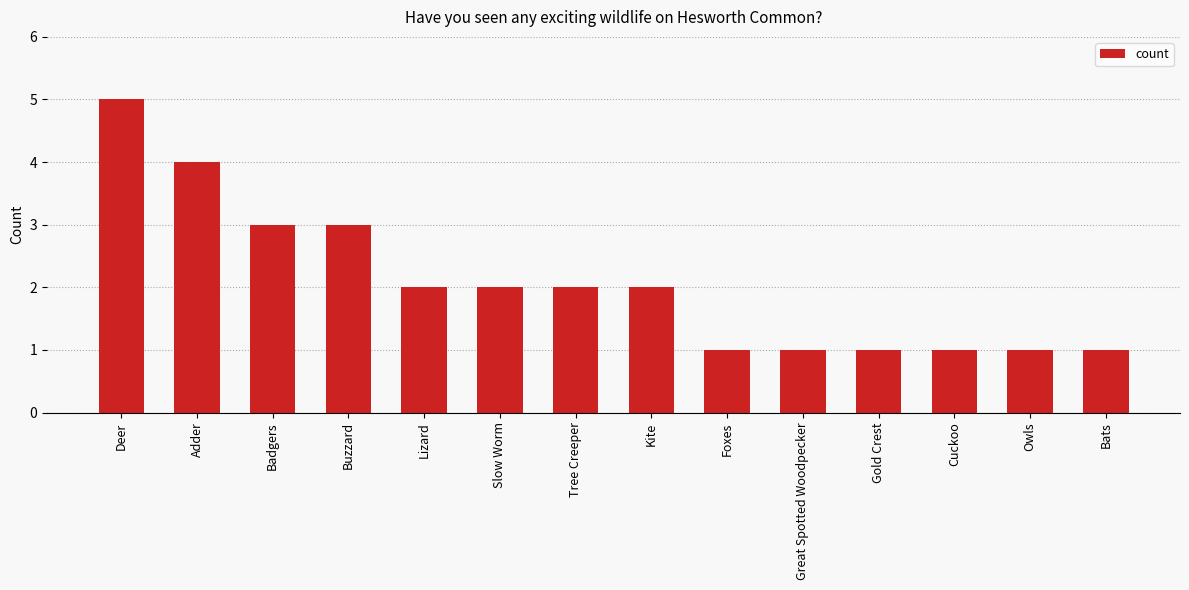

What is the maximum value shown in the chart?

5